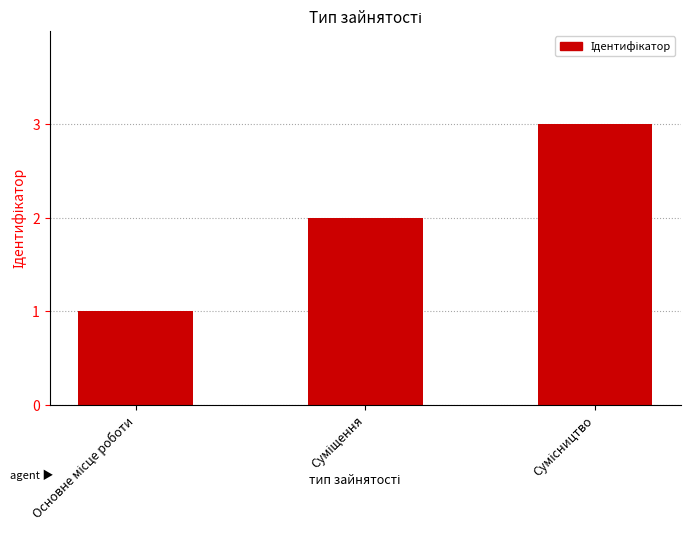

What is the sum of all values?

6